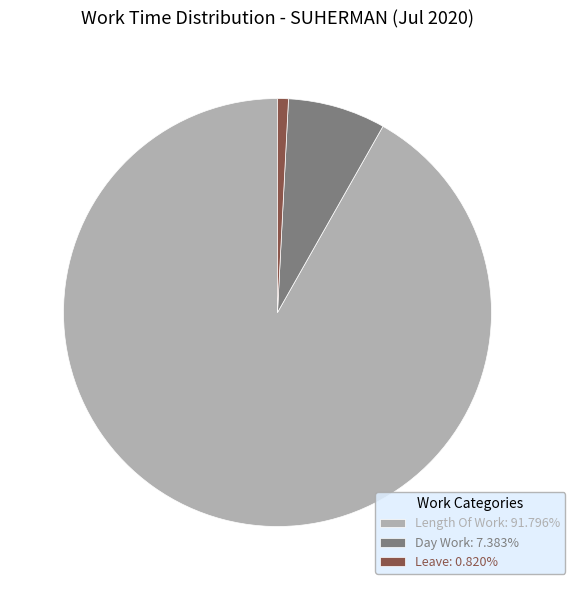

Does Leave: 0.820% represent more than half of the total?

No